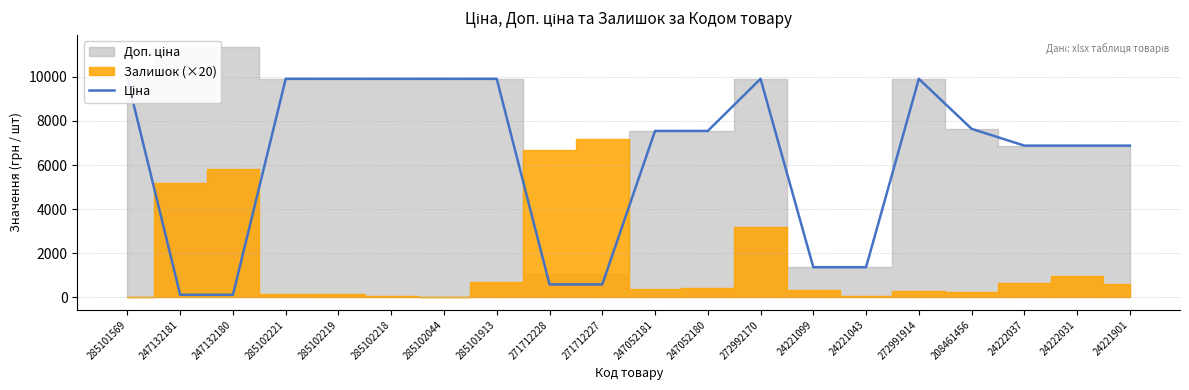

At which category does the data reach its first local peak?

272992170